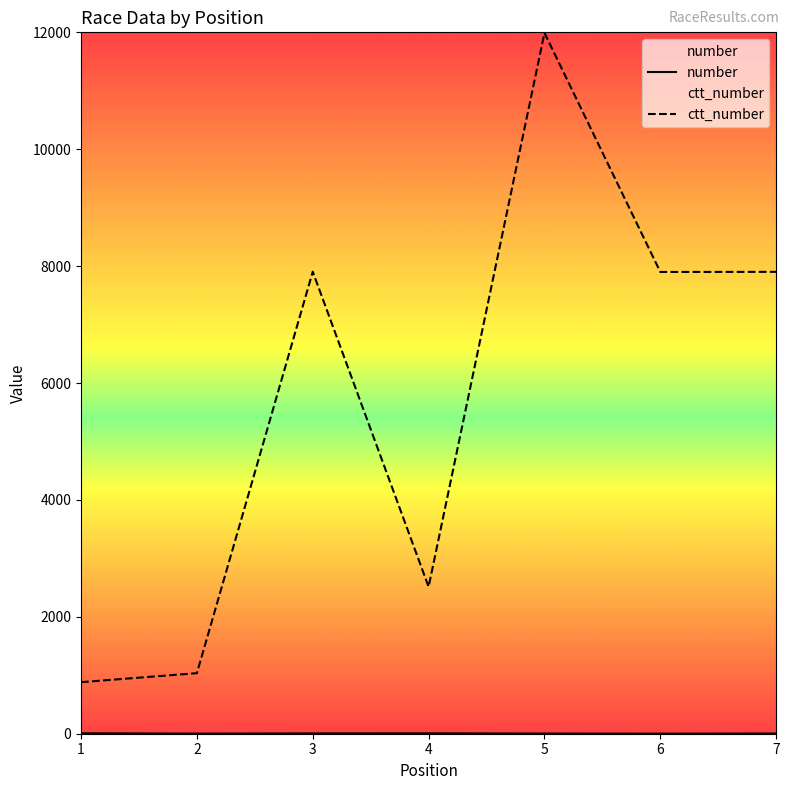

How many interior local peaks does the ctt_number series have?

2